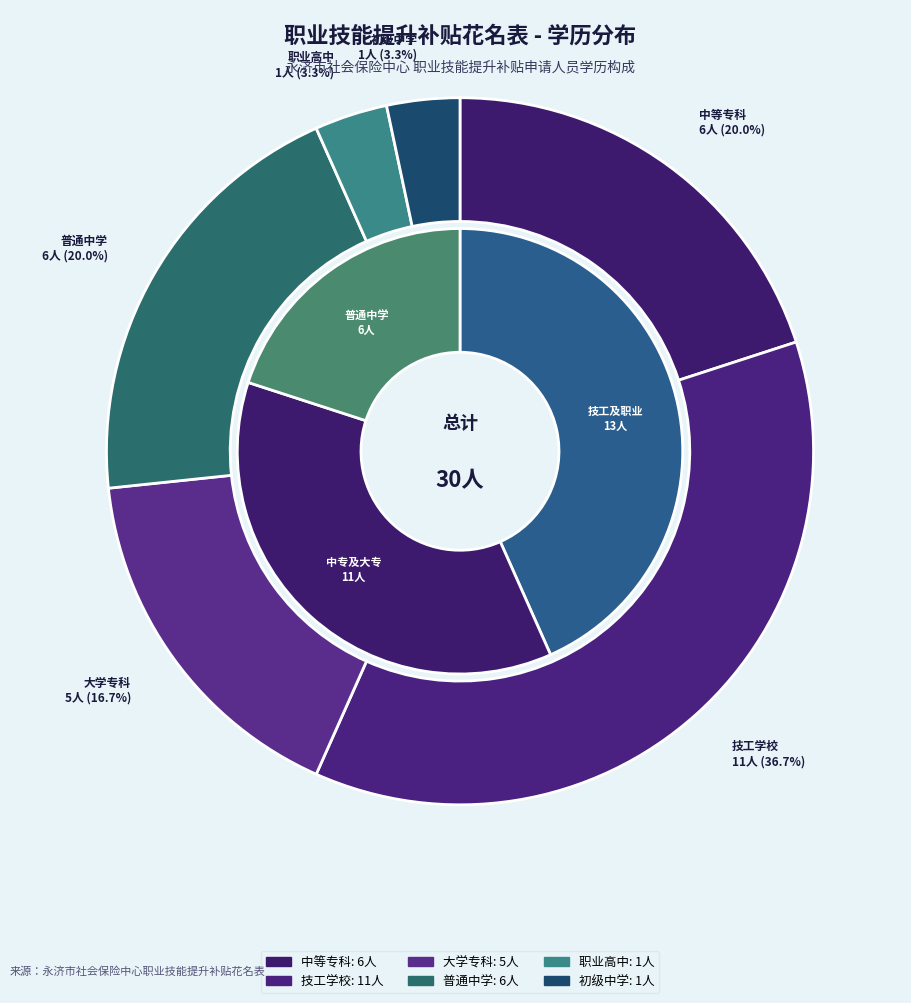

To the nearest percent, what is the difference between the largest and smallest slice percentages?

33%